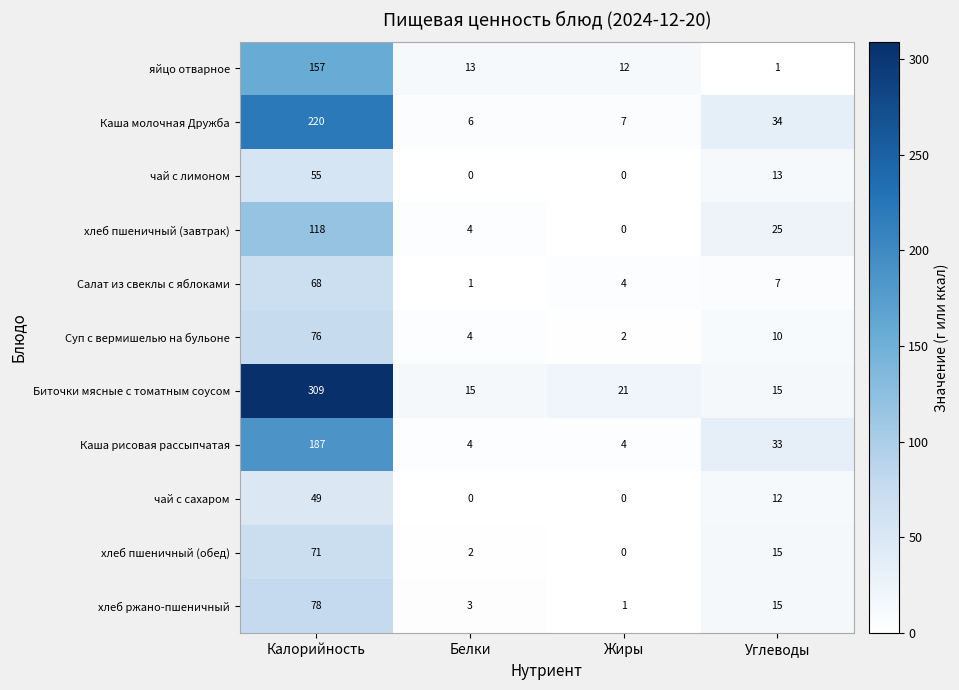

What is the sum of the чай с сахаром values at Углеводы and Белки?

12